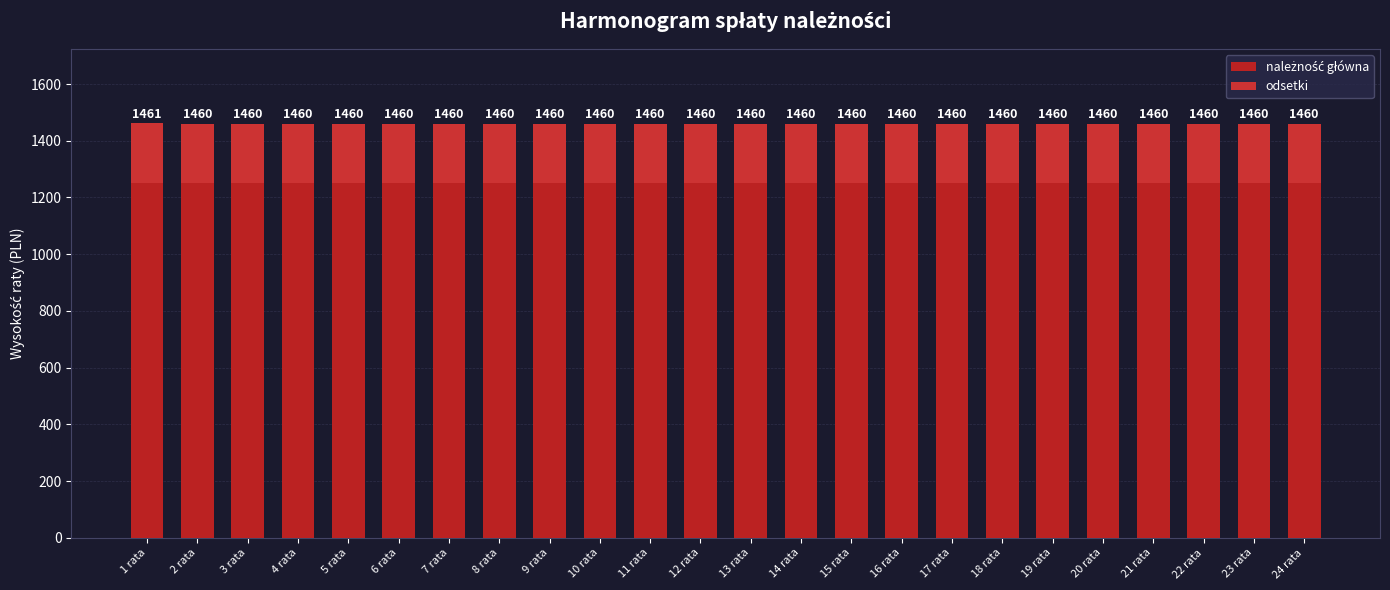

How many bars are there in total?

24